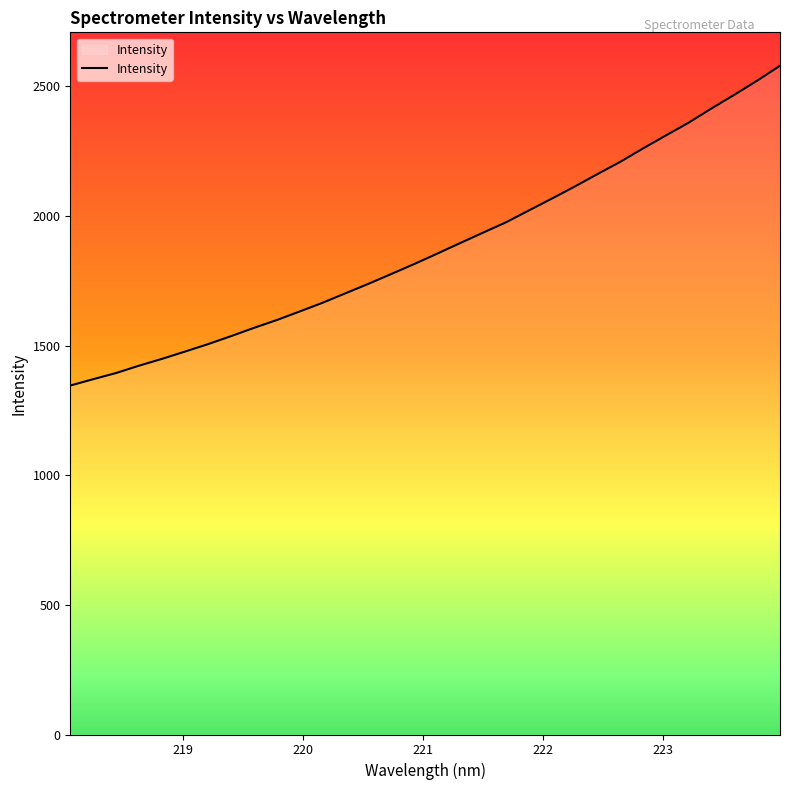

What is the difference between the maximum and minimum values?

1233.6